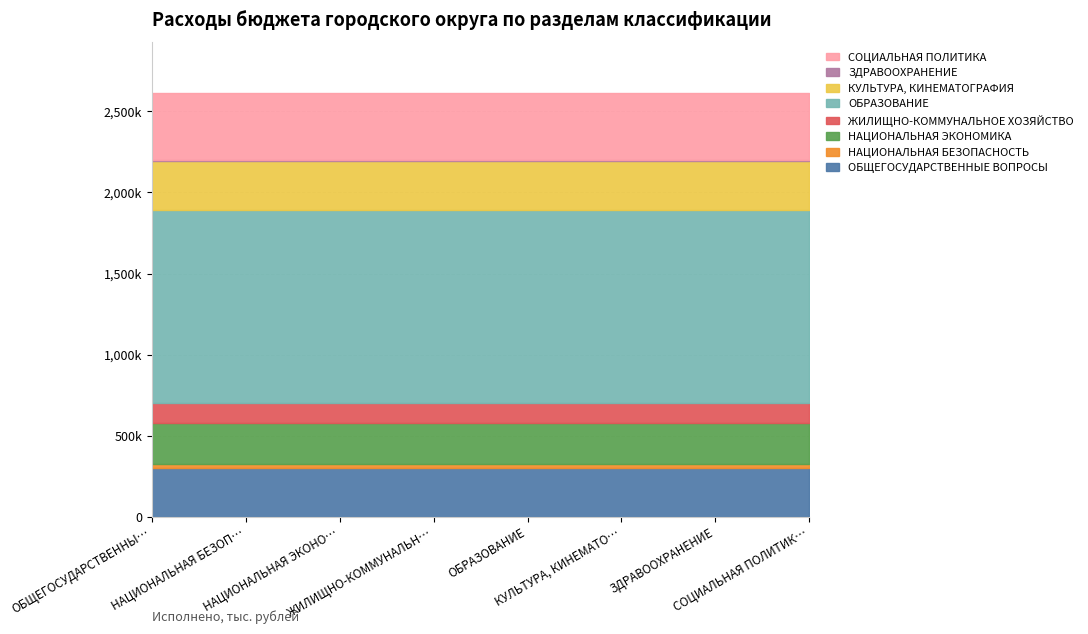

What position from the left is НАЦИОНАЛЬНАЯ БЕЗОПАСНОСТЬ?

2